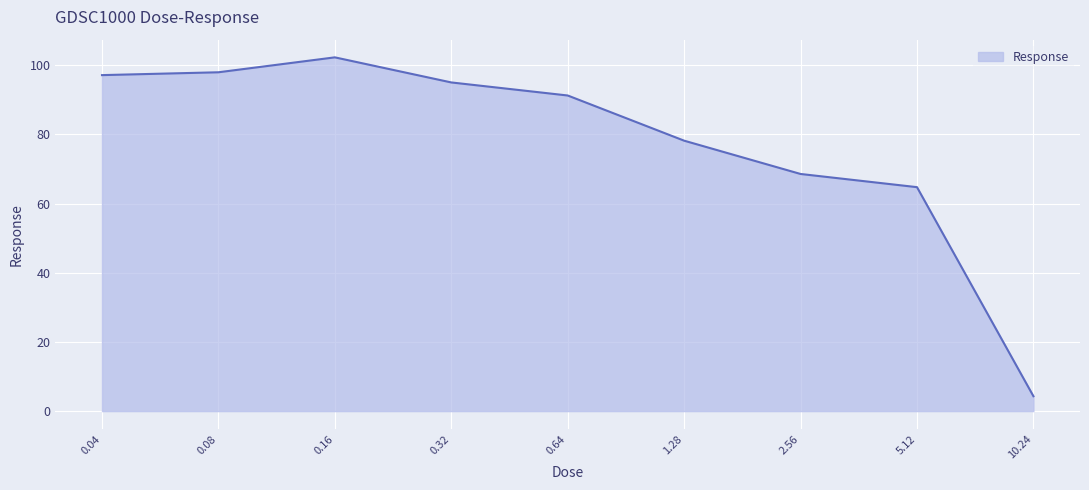

Count the number of data series in this chart.

1